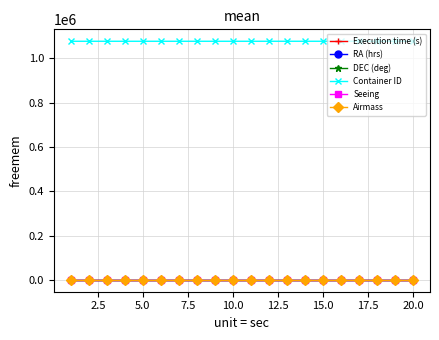

True or false: Container ID and RA (hrs) cross at least once.

False